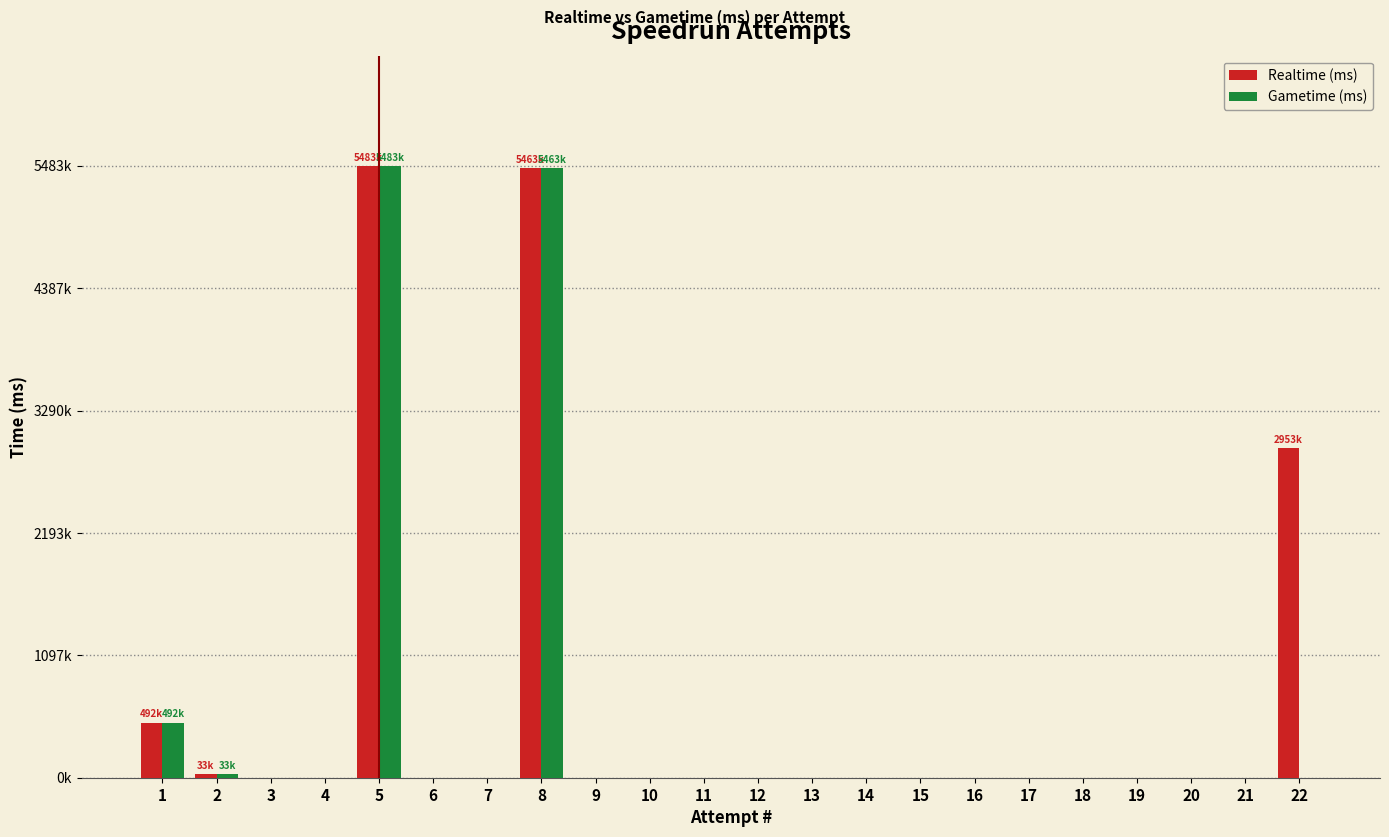

What is the difference between the maximum and minimum values in the Realtime (ms) series?

5483244